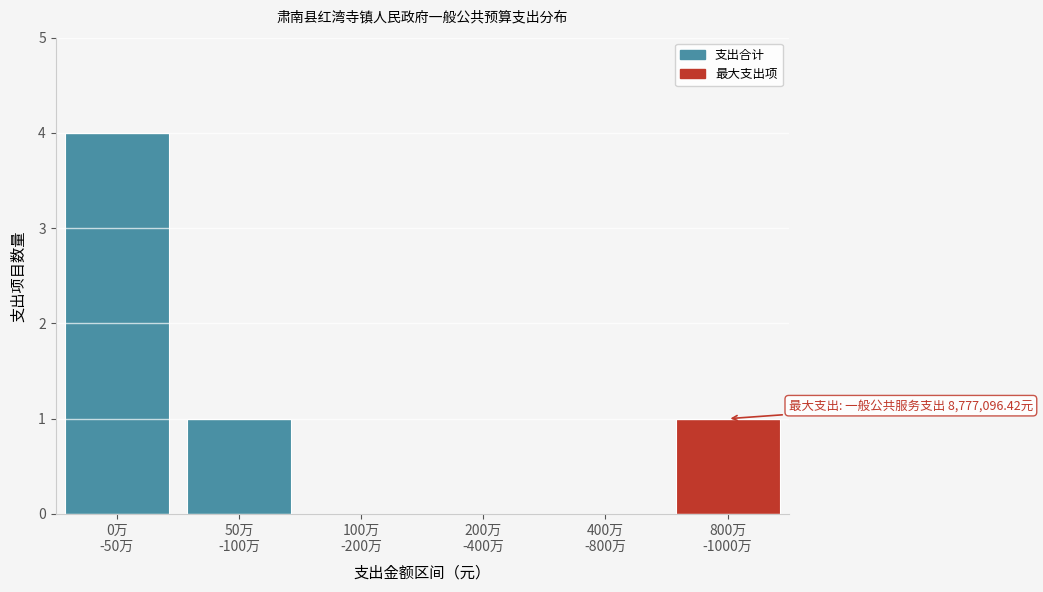

What is the sum of all values?

6